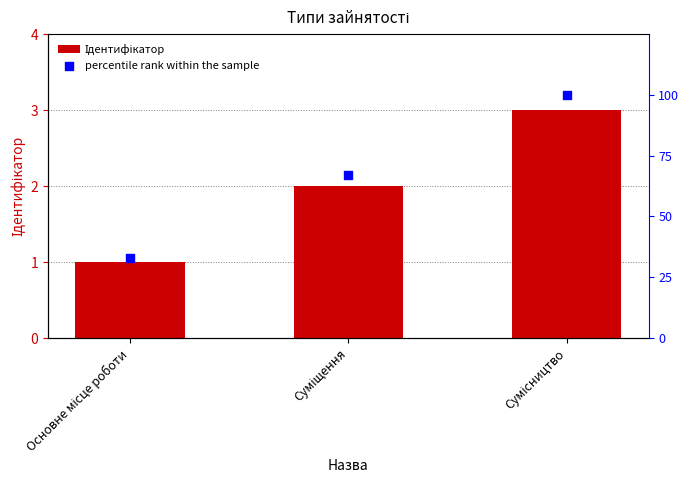

What are all the series names shown in the legend?

Ідентифікатор, percentile rank within the sample